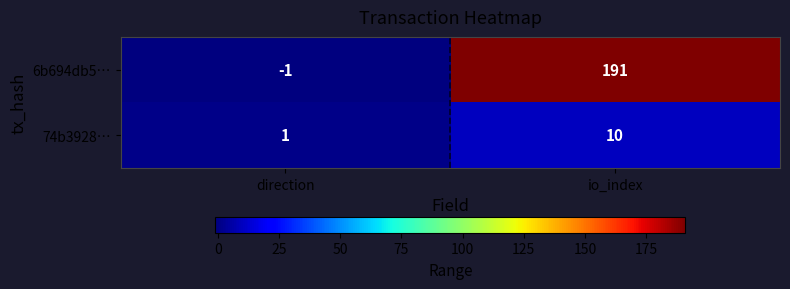

Count the number of data series in this chart.

2